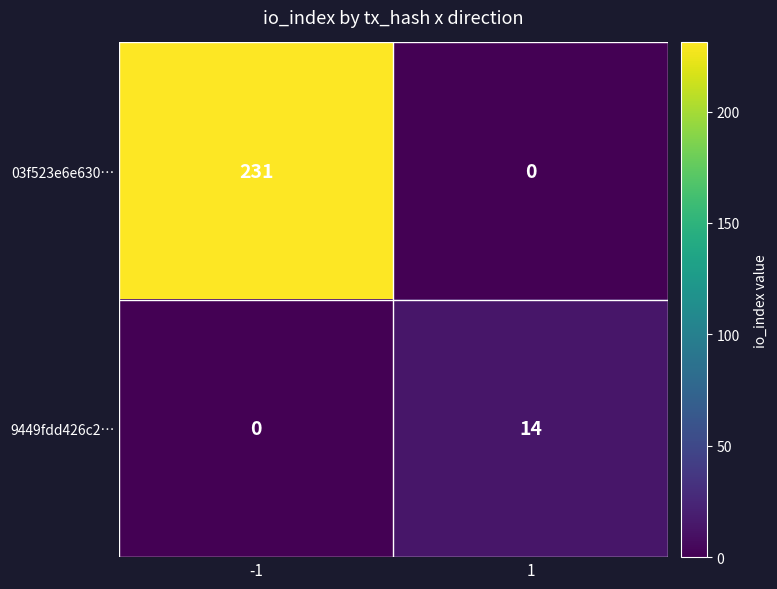

True or false: 03f523e6e630… has a value of 231 at -1.

True